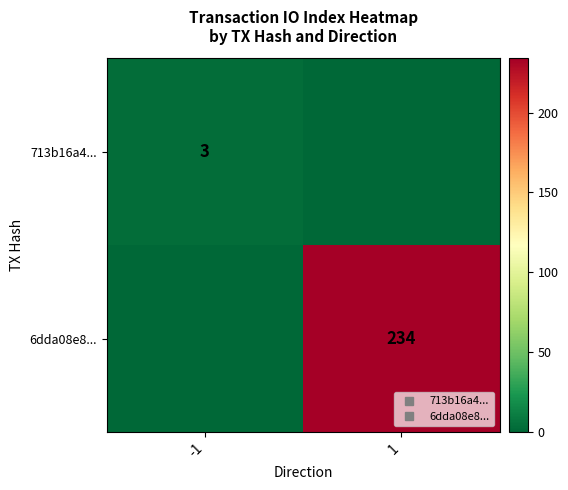

What is the total value across all series at -1?

3